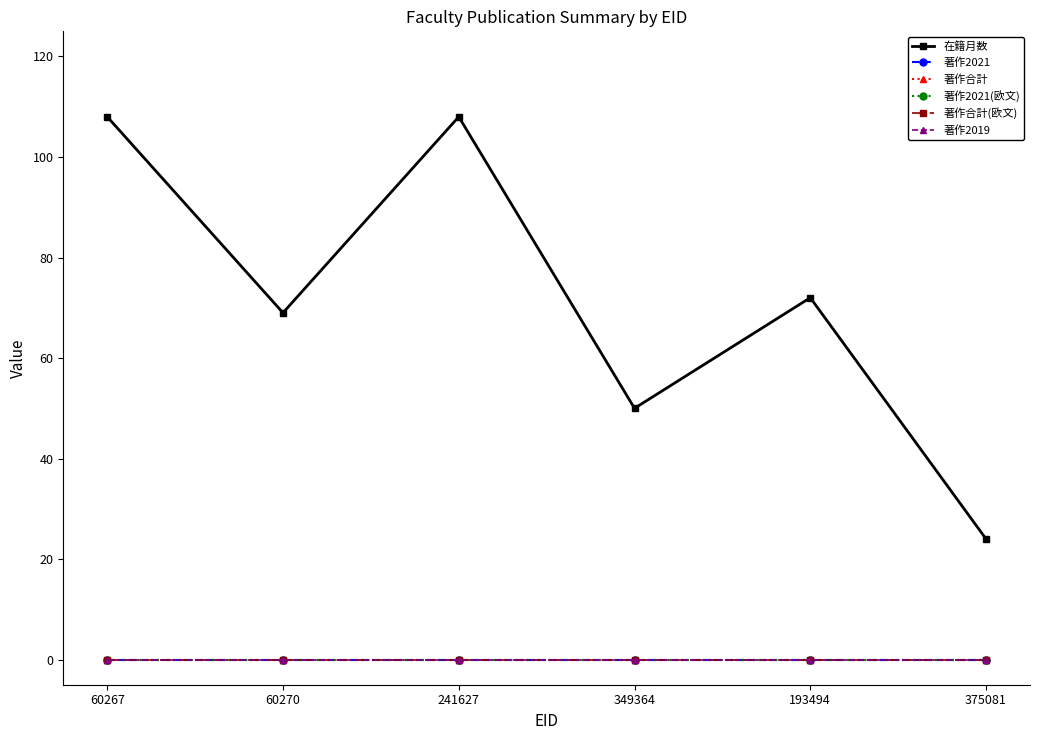

Rank the series by their maximum value, from lowest to highest.

著作2021, 著作合計, 著作2021(欧文), 著作合計(欧文), 著作2019, 在籍月数